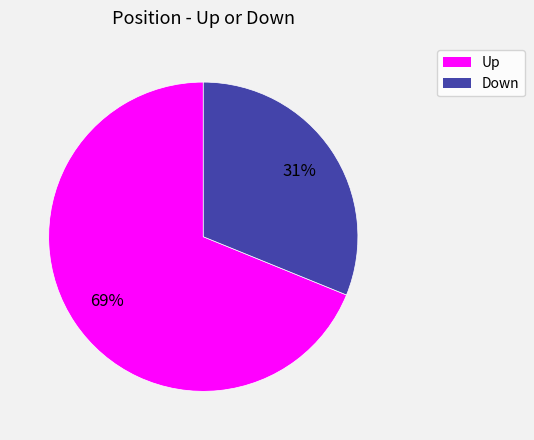

Which category has the smallest portion of the pie?

Down